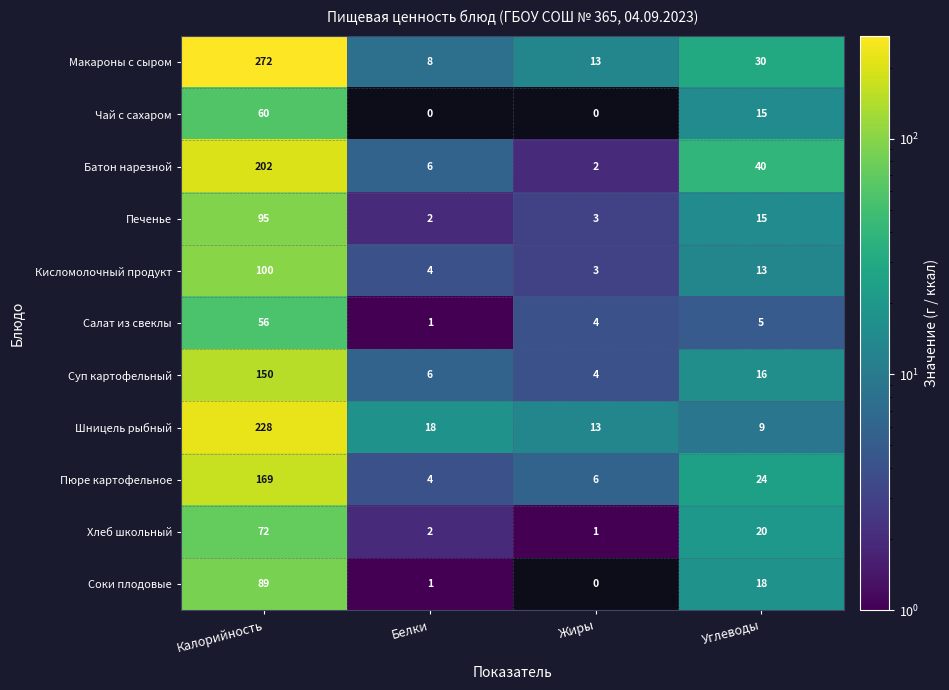

What is the sum of the Чай с сахаром values at Белки and Калорийность?

60